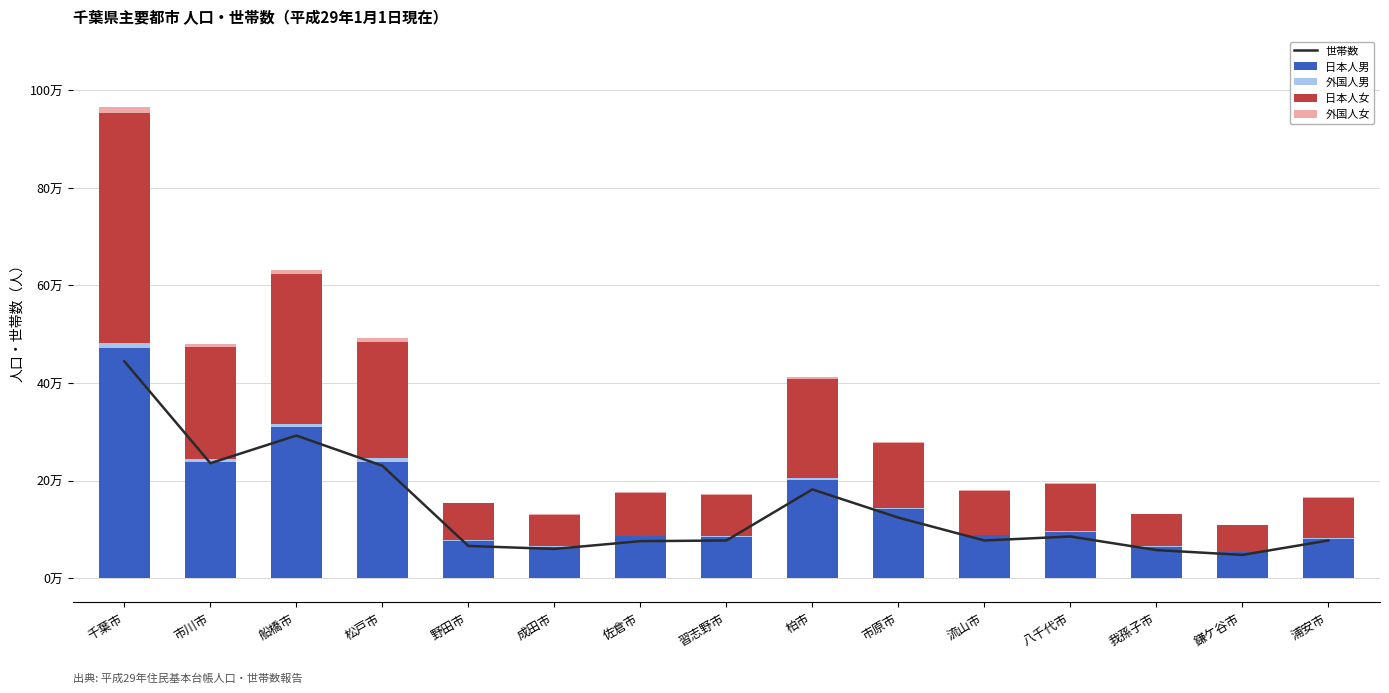

What is the difference between the 日本人男 values at 市原市 and 浦安市?

61123